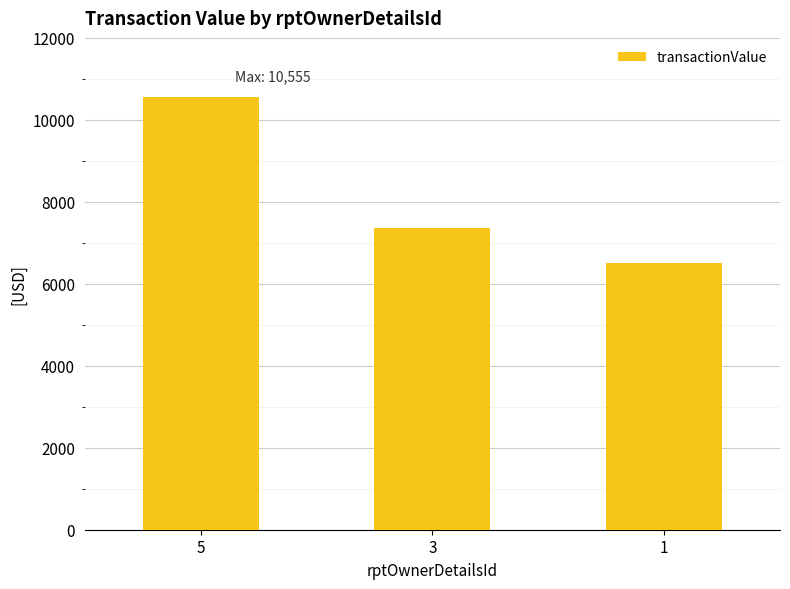

What is the difference between the values at 1 and 3?

871